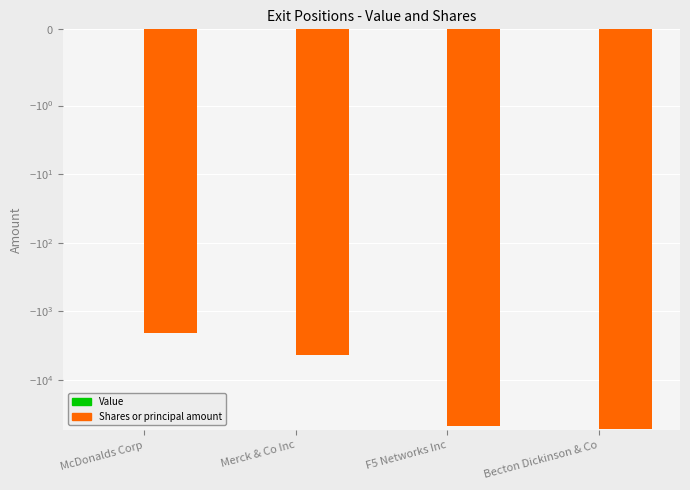

Reading left to right, list all the values displayed in this chart.

Value: McDonalds Corp=0	Merck & Co Inc=0	F5 Networks Inc=0	Becton Dickinson & Co=0
Shares or principal amount: McDonalds Corp=-2083	Merck & Co Inc=-4424	F5 Networks Inc=-46785	Becton Dickinson & Co=-51975